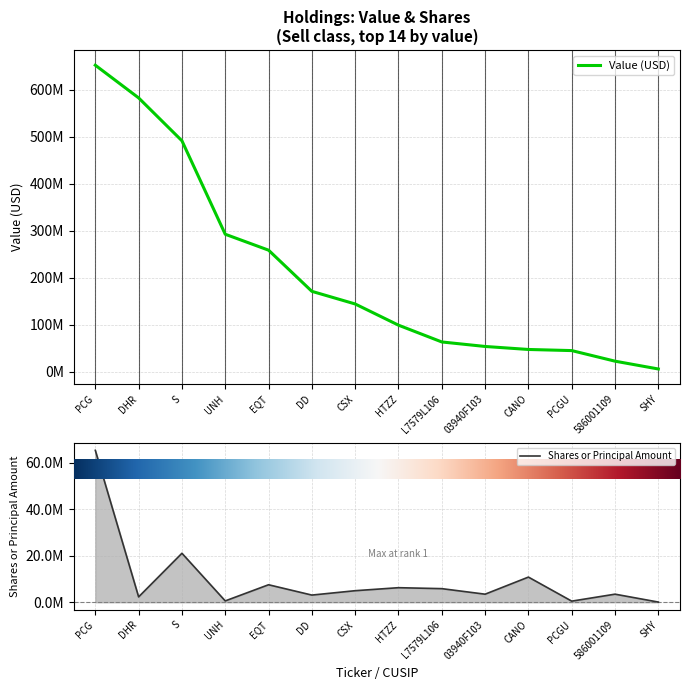

Reading right to left, transcribe all the data shown in this chart.

Value (USD): 5850000	22487000	45028000	47414000	53811000	63414000	99158000	144283000	171186000	258860000	292769000	491769000	583096000	652692000
Shares or Principal Amount: 70655	3470194	471000	10825000	3465000	5850000	6260000	4965000	3080000	7525000	570000	21078846	2300000	65400000